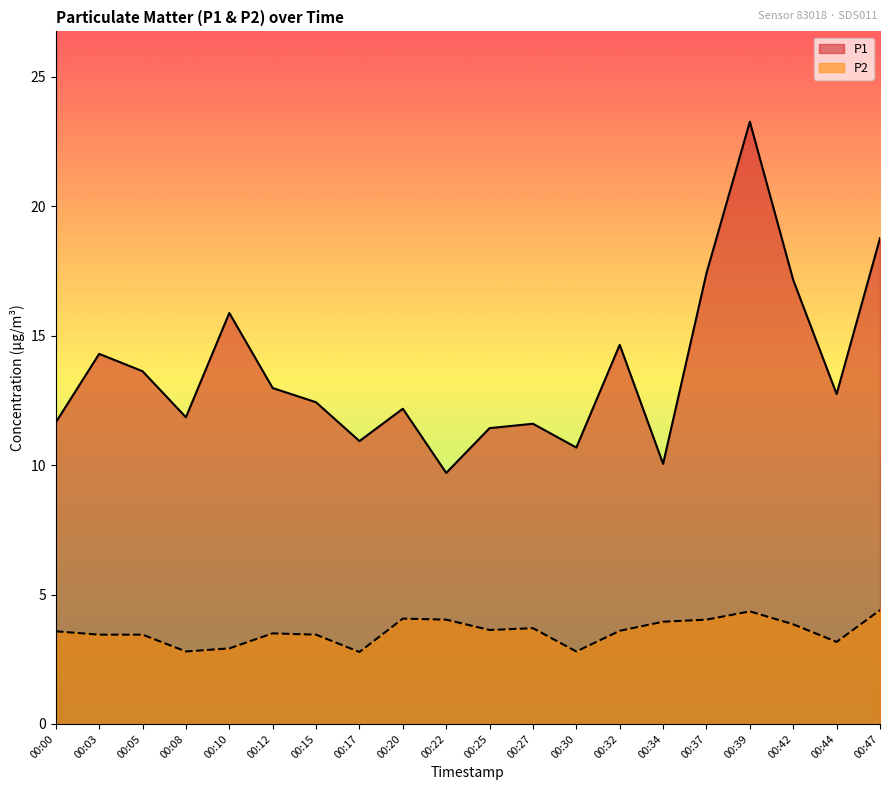

How many interior local peaks does the P2 series have?

4